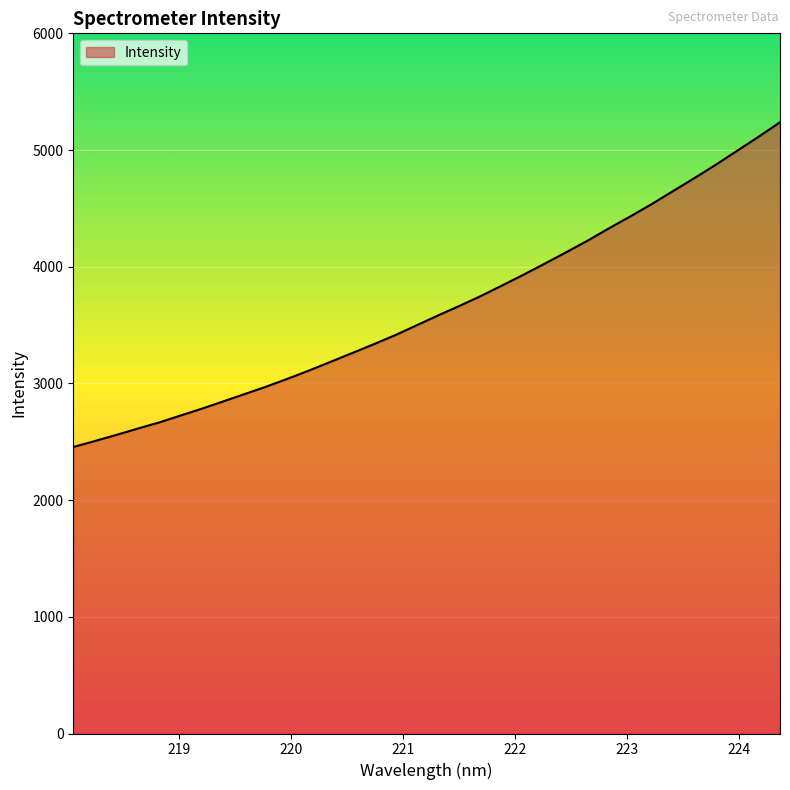

What is the maximum value shown in the chart?

5238.0